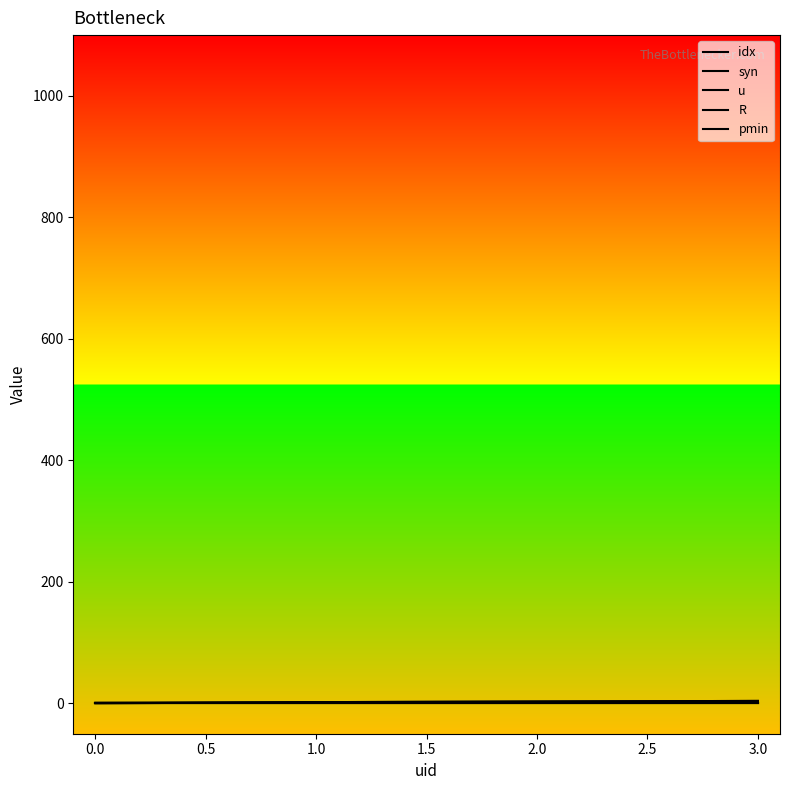

True or false: idx and R intersect in this chart.

False